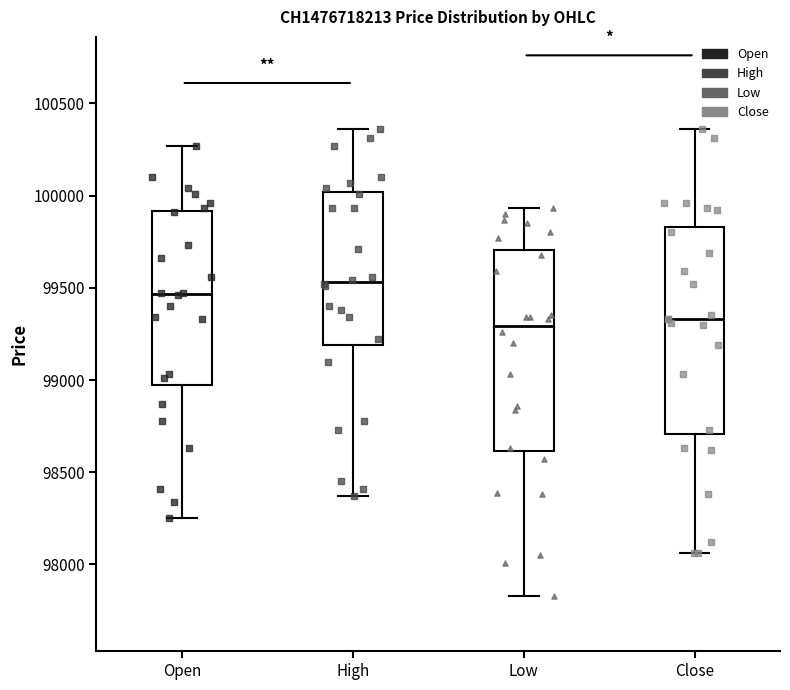

Reading left to right, read every box against the y-axis: the position of its median line, the range the box covers, and the ends of its whiskers. The values are not printed on the chart, so give them approximately, as read against the axis.

Open: median 99450, box 99000 to 99900, whiskers 98250 to 100250
High: median 99550, box 99200 to 100000, whiskers 98350 to 100350
Low: median 99300, box 98600 to 99700, whiskers 97850 to 99950
Close: median 99350, box 98700 to 99850, whiskers 98050 to 100350